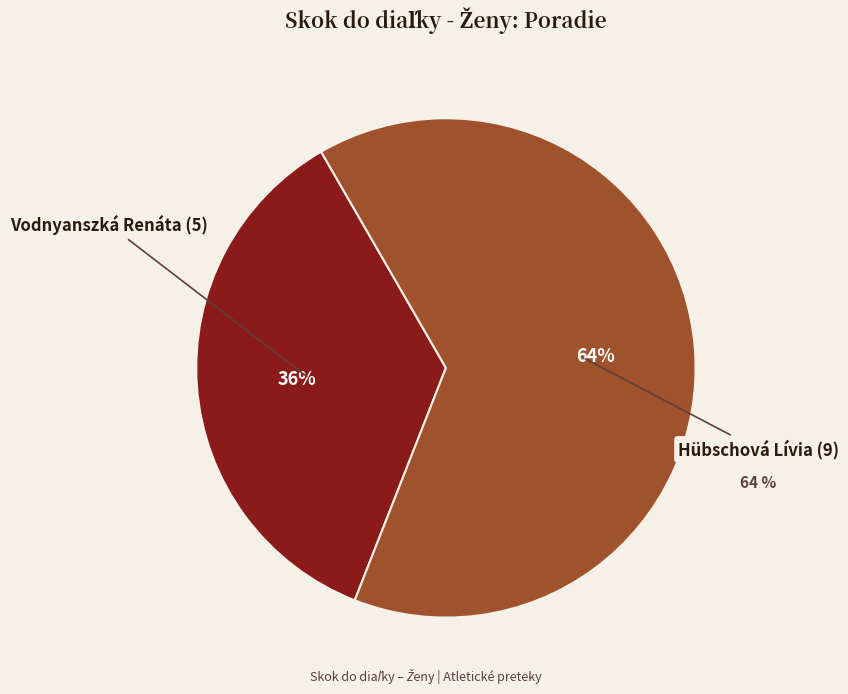

How many segments does this pie chart have?

2